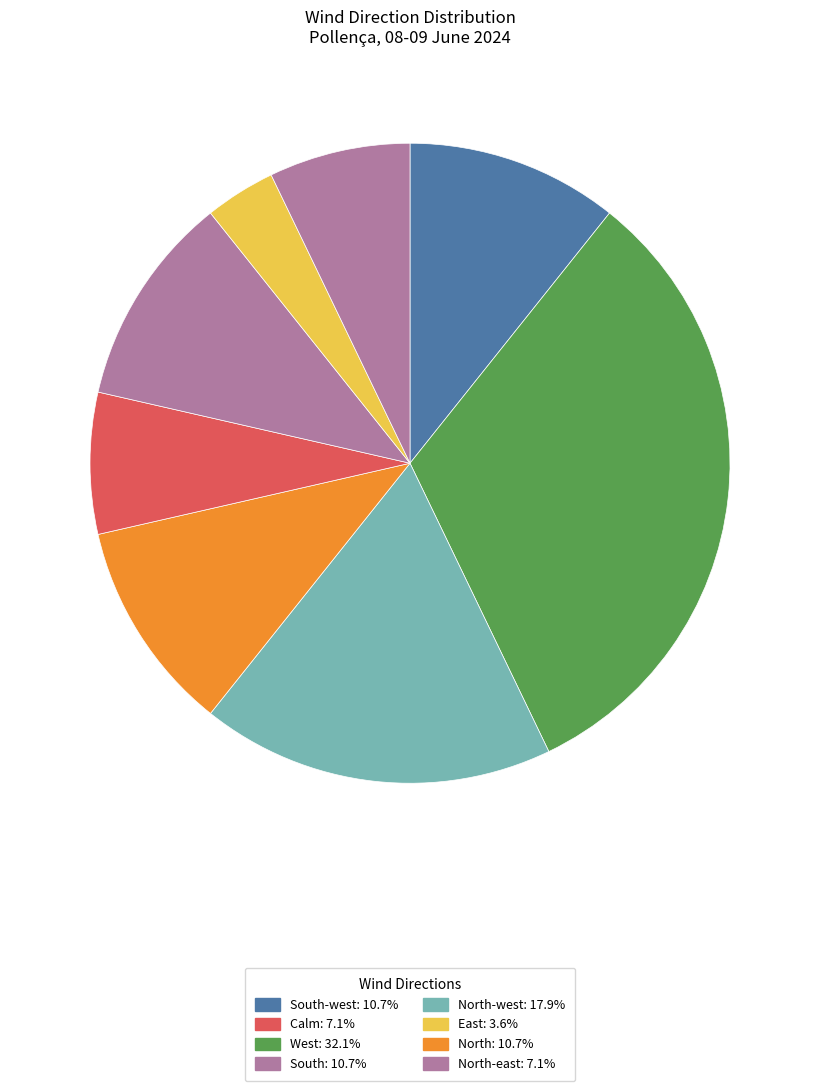

How many slices are in this pie chart?

8